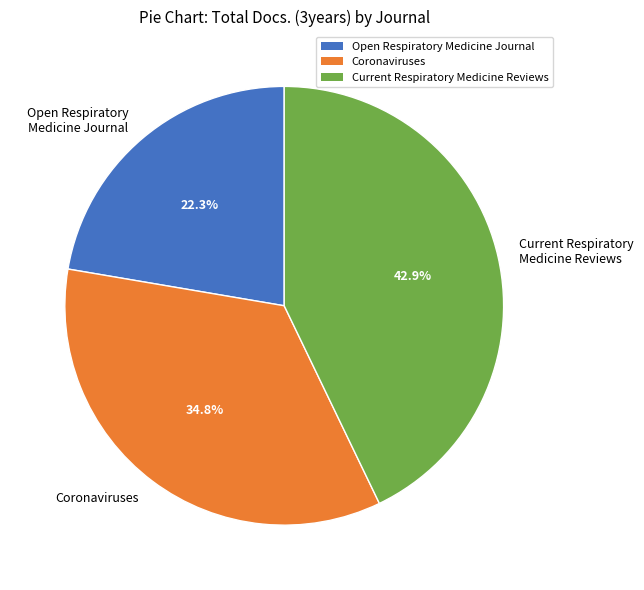

Count the number of slices in the pie.

3